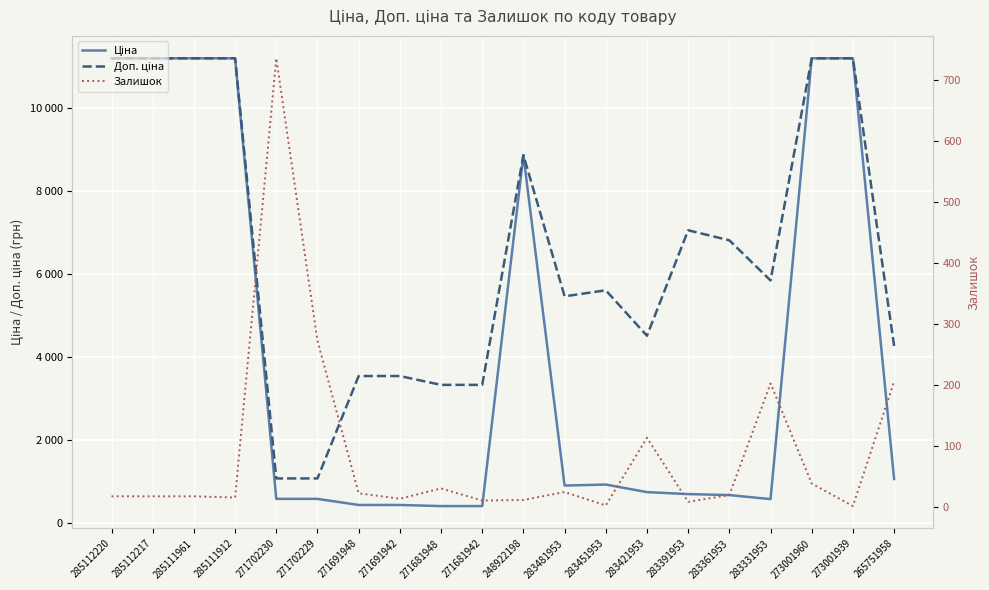

True or false: Доп. ціна and Залишок cross at least once.

False